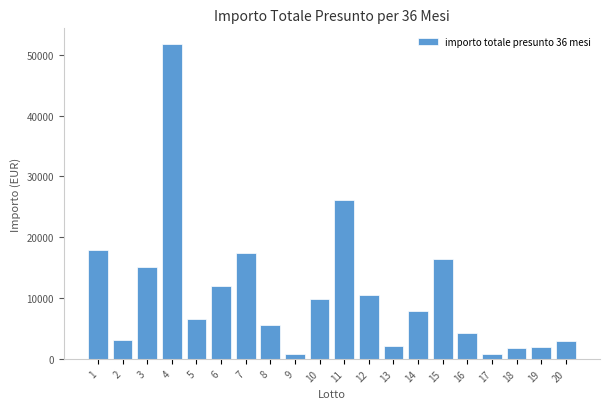

What is the sum of all values?

214764